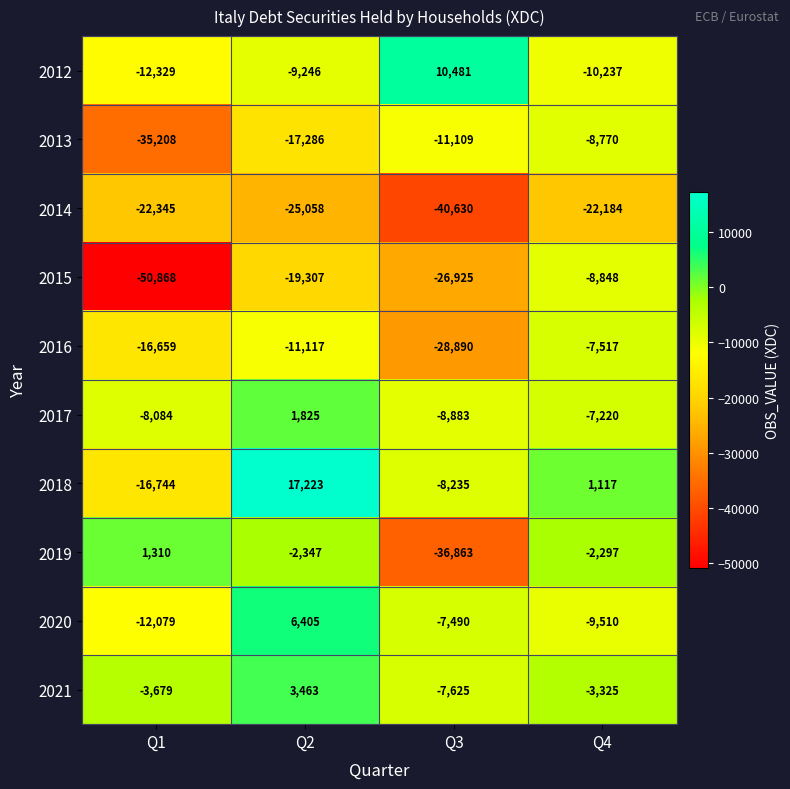

What is the approximate value of 2014 at Q1?

-22345